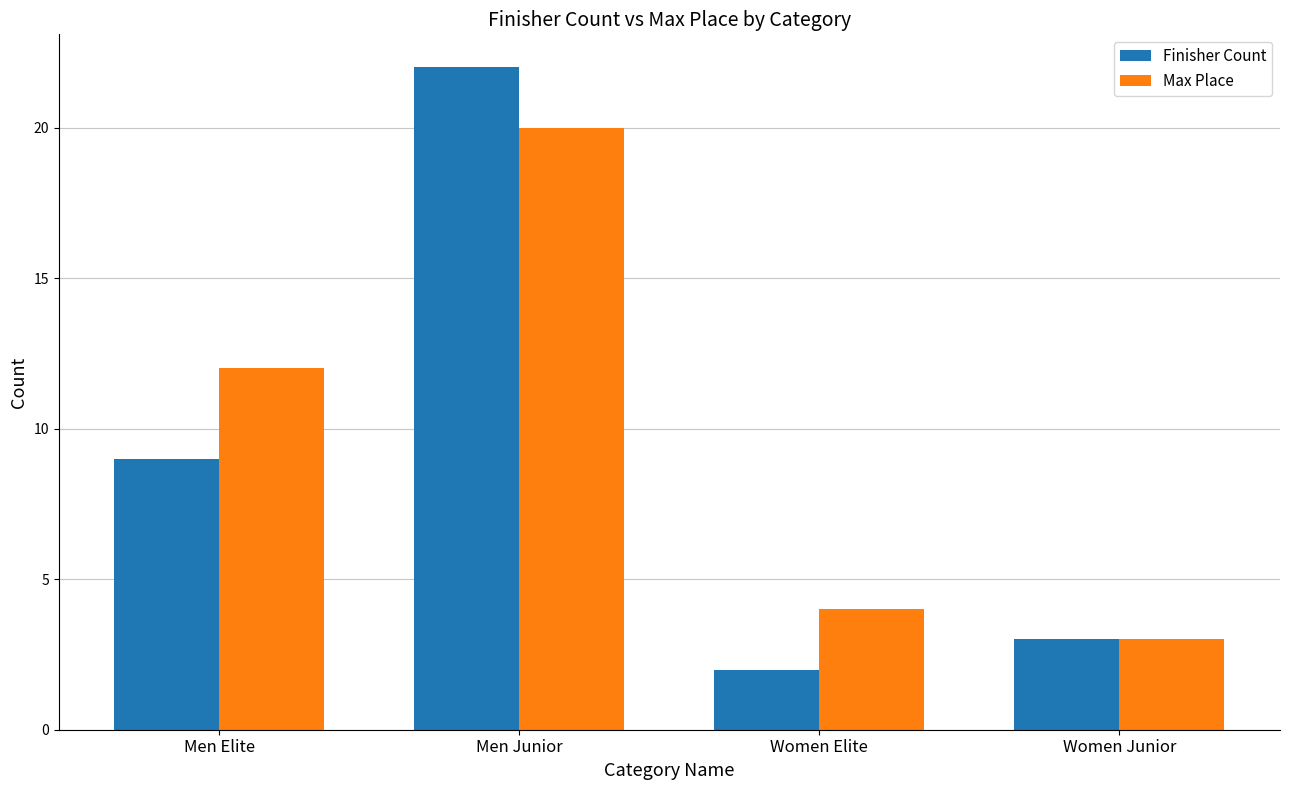

Rank the categories by Max Place value from lowest to highest.

Women Junior, Women Elite, Men Elite, Men Junior